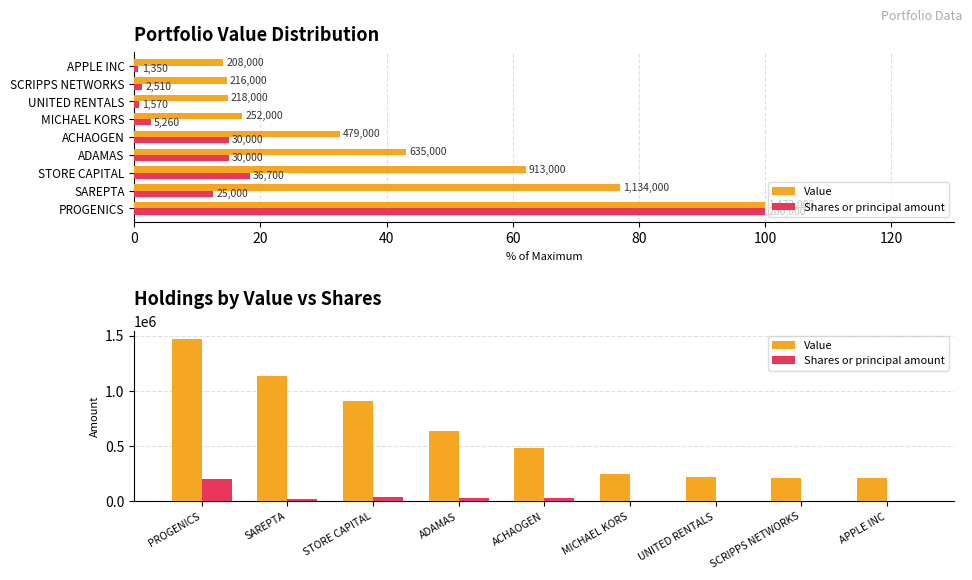

What value does the Shares or principal amount series have at APPLE INC, to the nearest 10?

1350